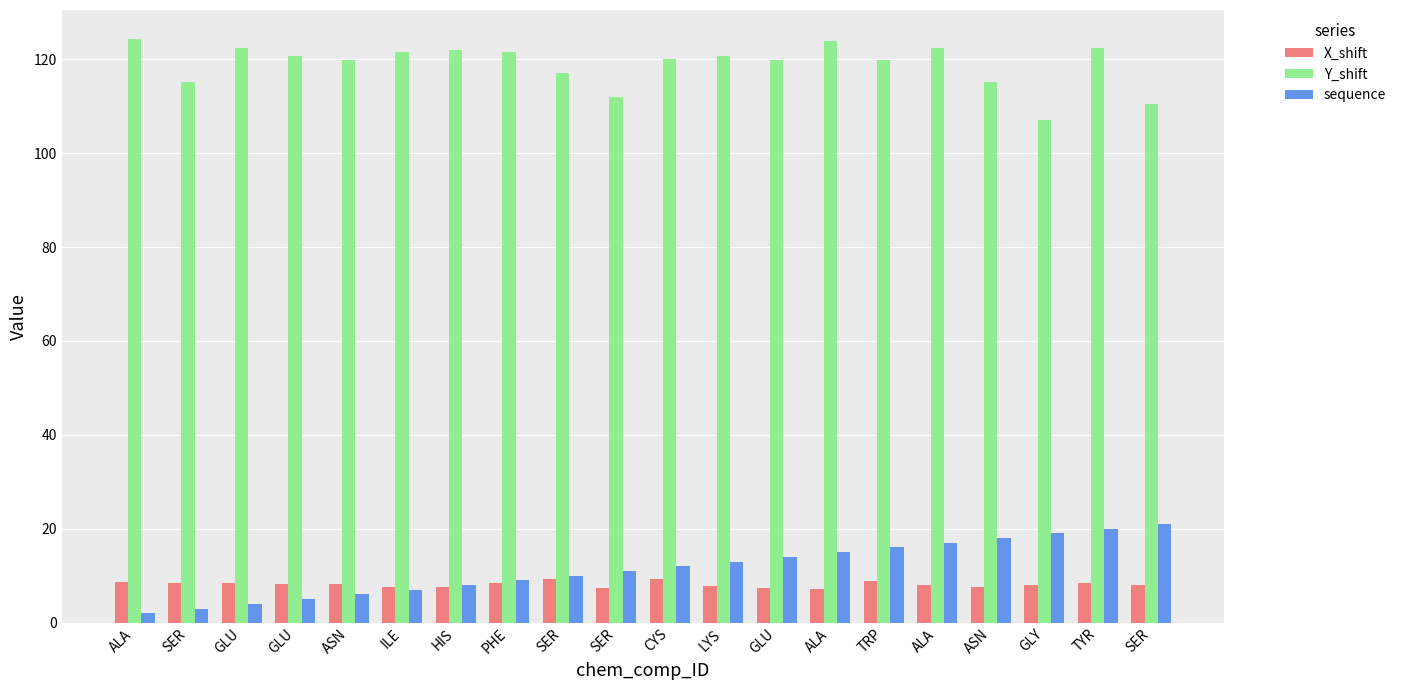

How many values in the sequence series are below 12?

10